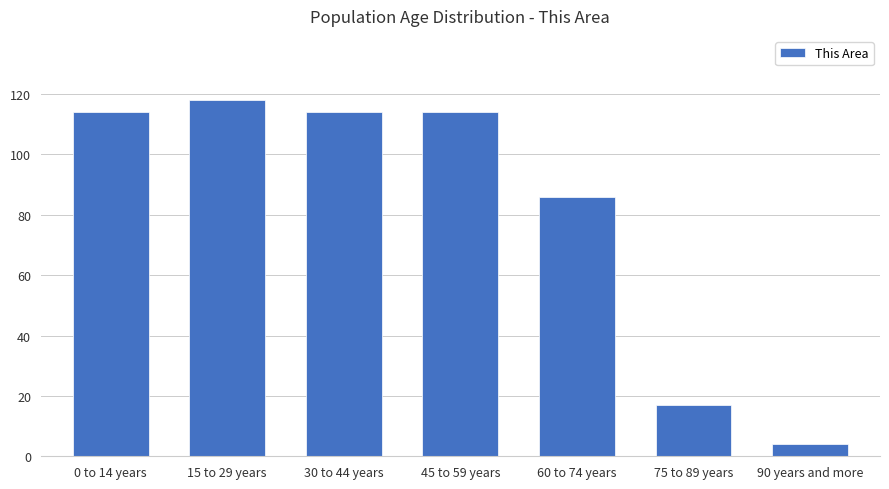

What is the approximate value at 45 to 59 years?

114